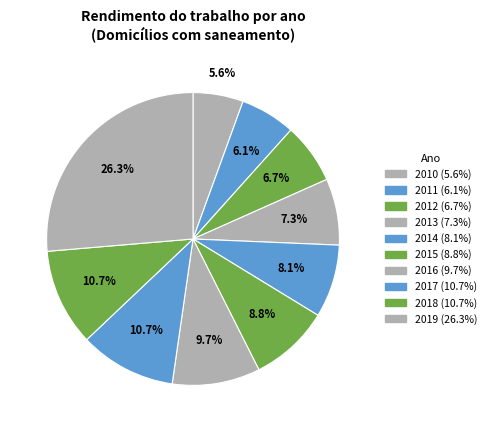

To the nearest percent, what is the combined percentage of 2011 and 2018?

17%